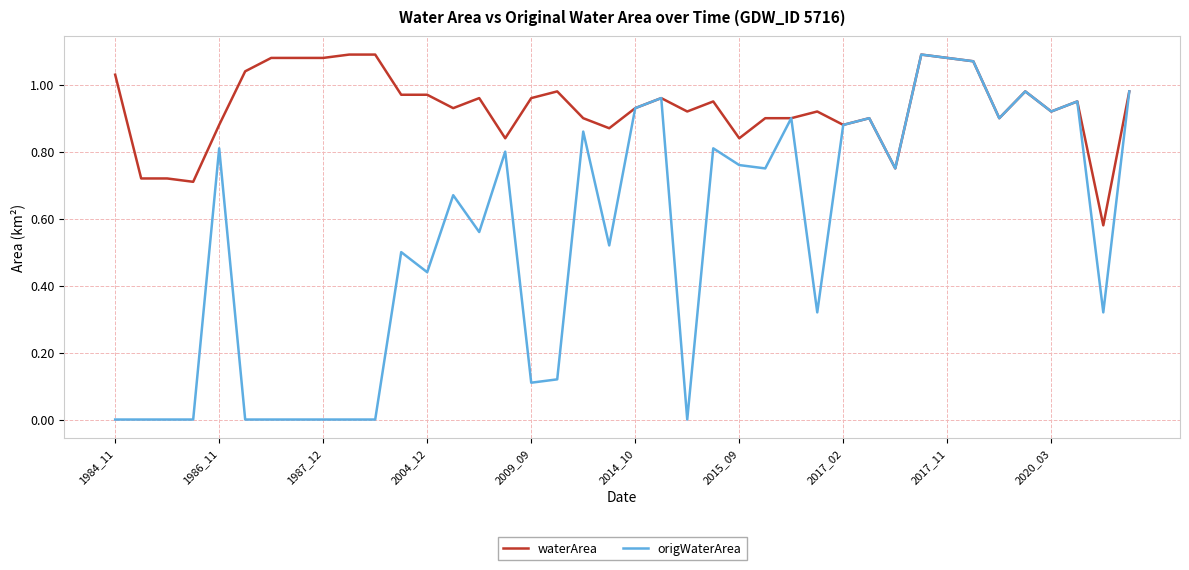

List the series in order of their overall mean, lowest first.

origWaterArea, waterArea